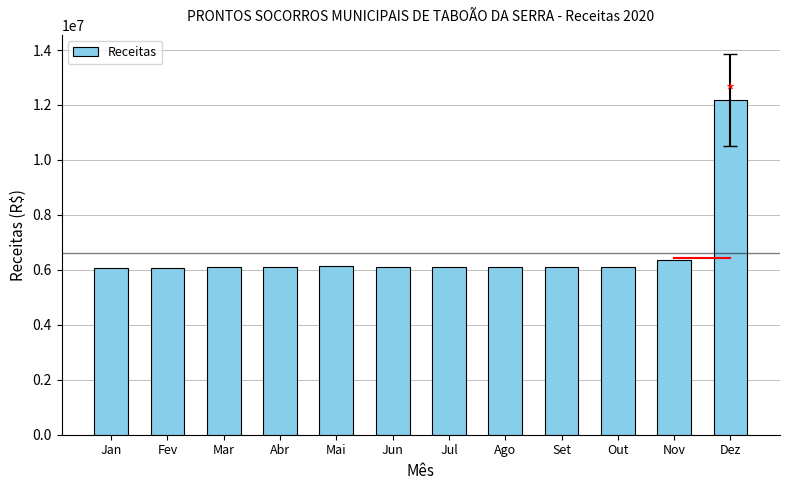

What is the change in value from Mai to Dez?

+6042973.2